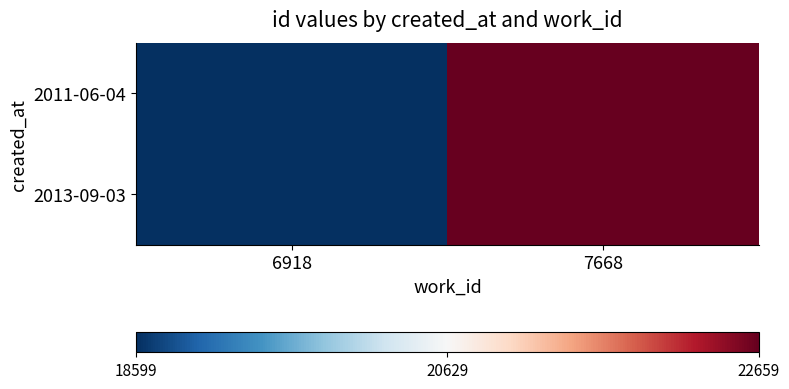

What is the maximum value shown in the chart?

22659